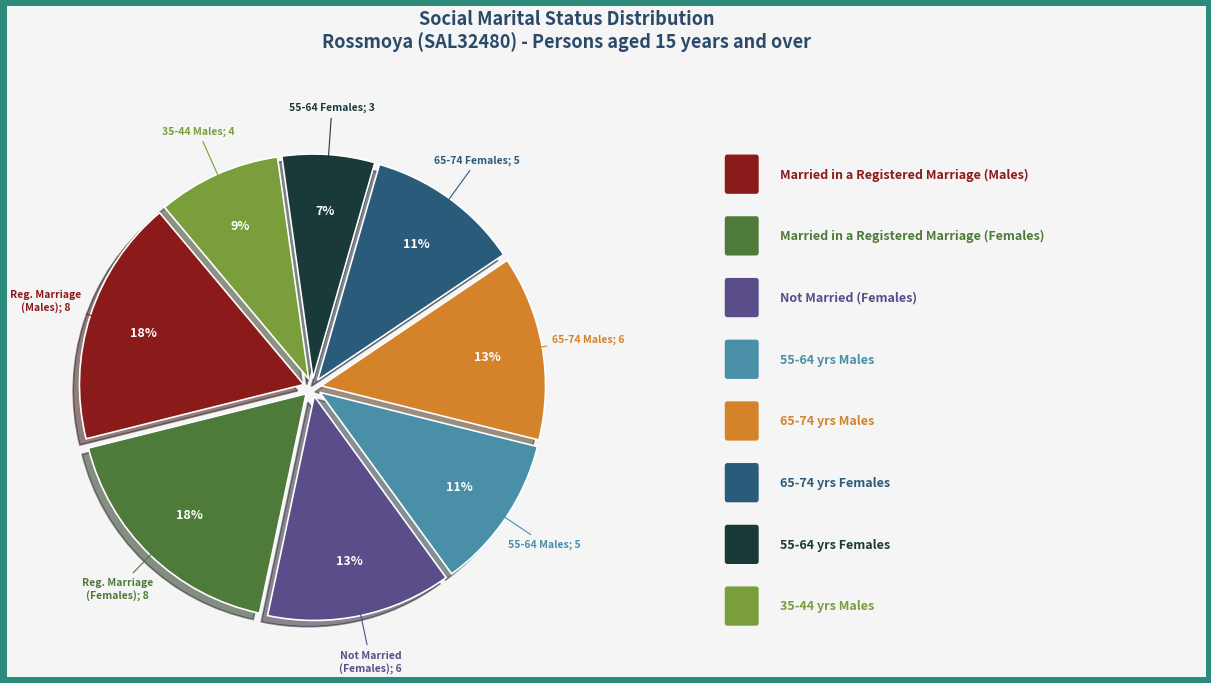

Is there any slice that represents more than half of the pie?

No